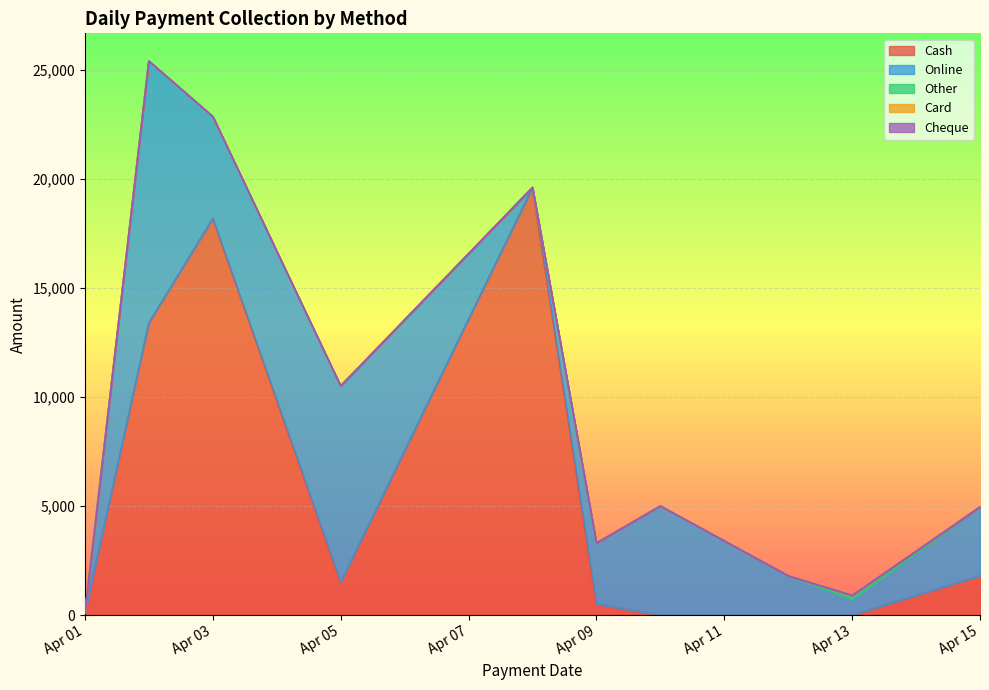

Which series has the largest total across all categories?

Cash